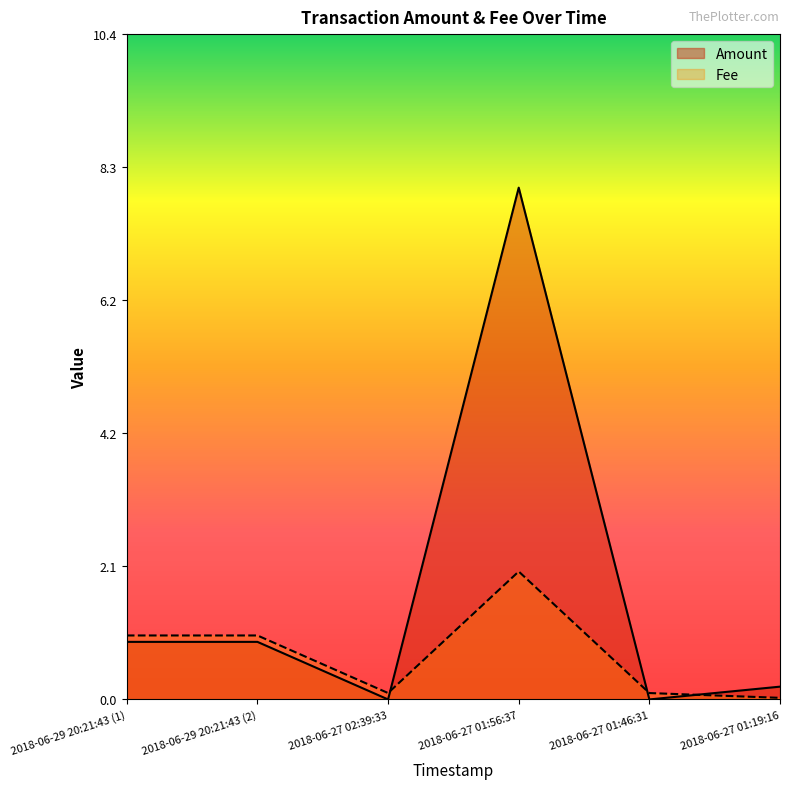

True or false: Amount has a value of 0.0 at 2018-06-27 02:39:33.

True